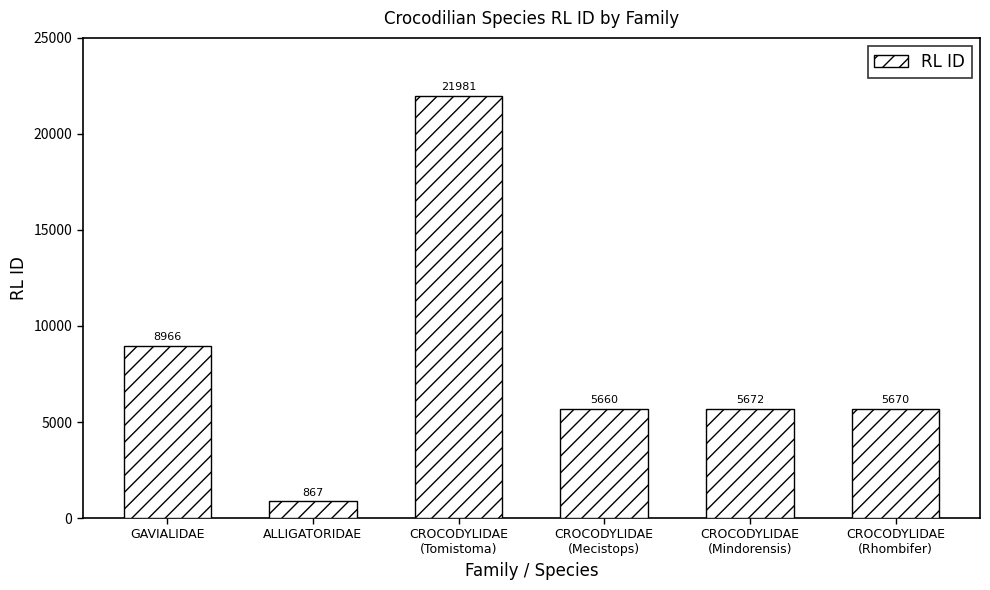

How many data points does each series have?

6